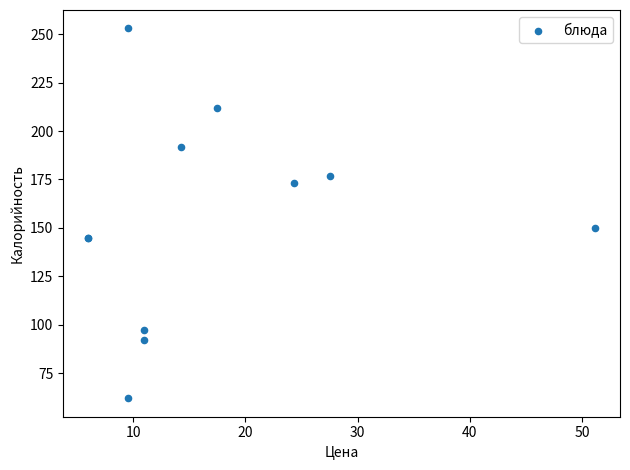

What Y value in the scatter plot is closest to 157?

150